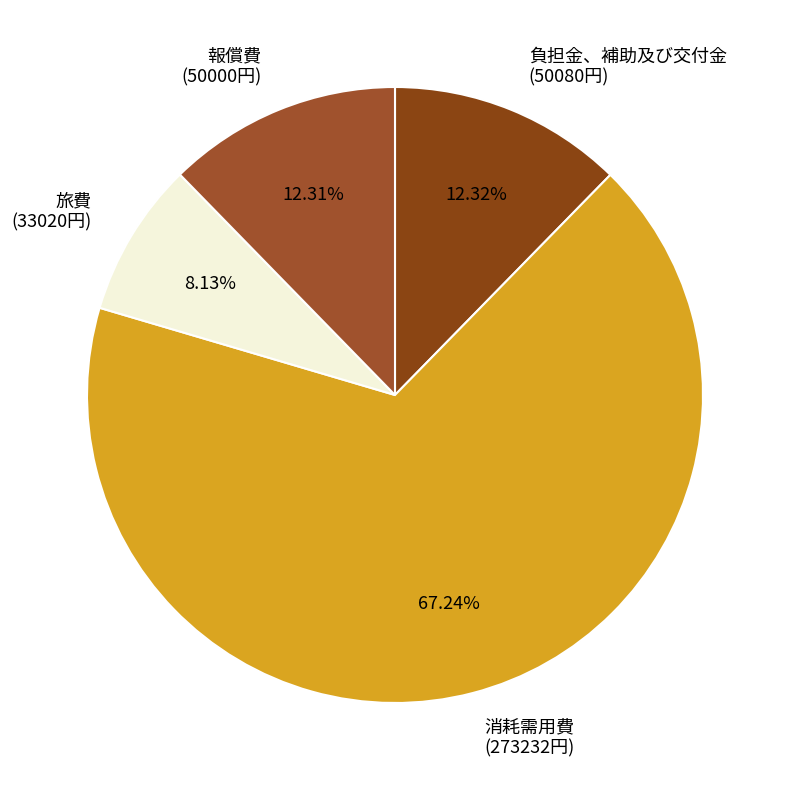

Is there any slice that represents more than half of the pie?

Yes